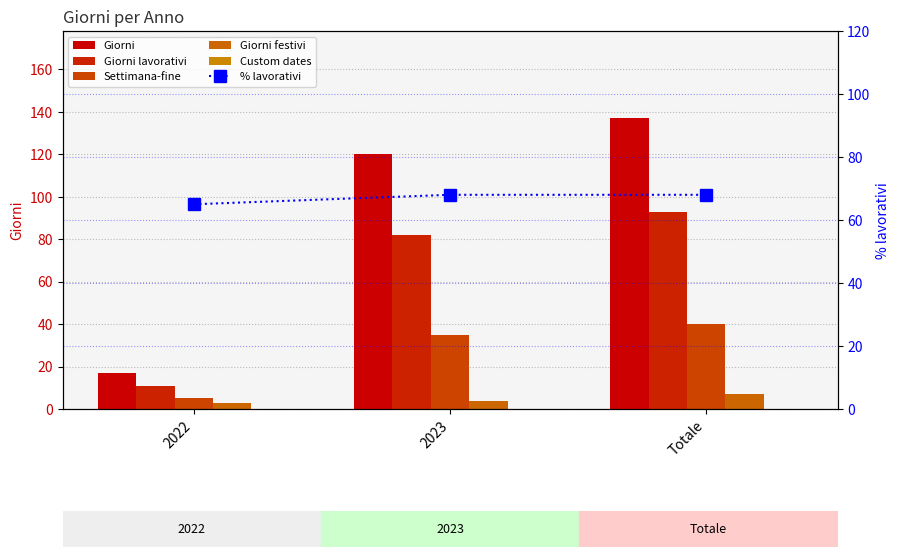

What is the label of the 2nd bar from the right?

2023